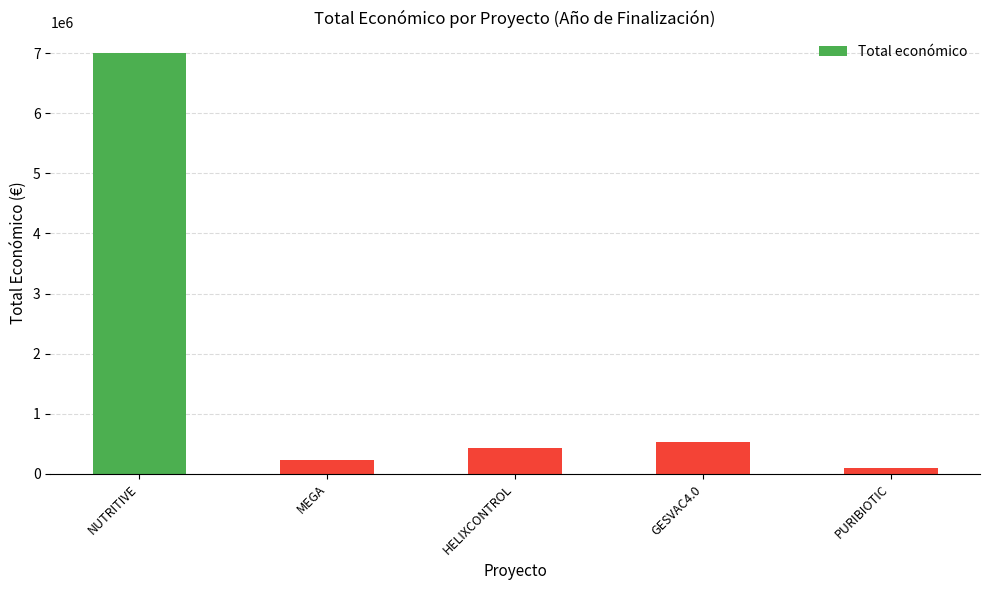

Between NUTRITIVE and GESVAC4.0, which is larger?

NUTRITIVE